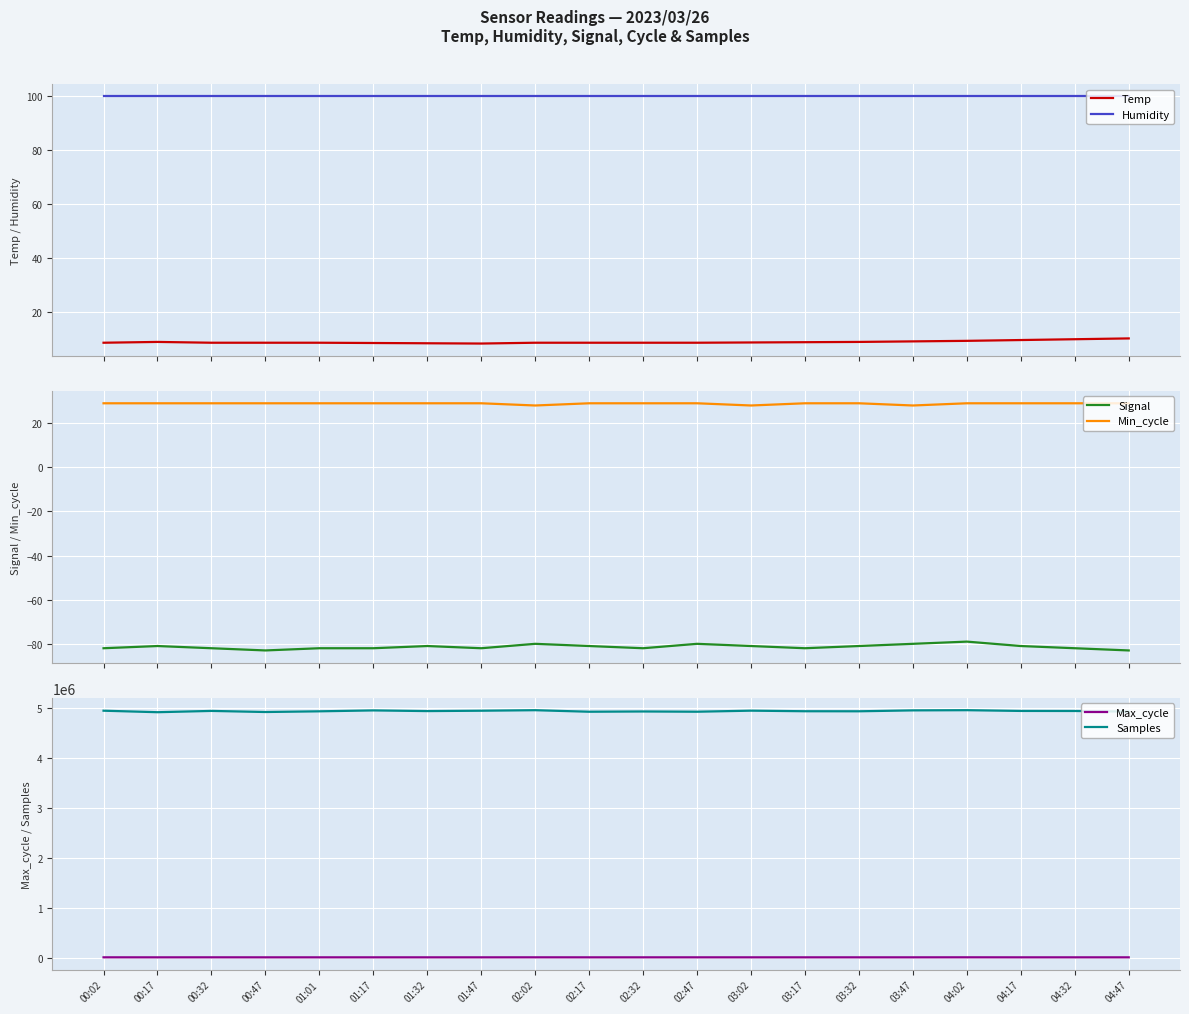

True or false: Min_cycle and Signal cross at least once.

False